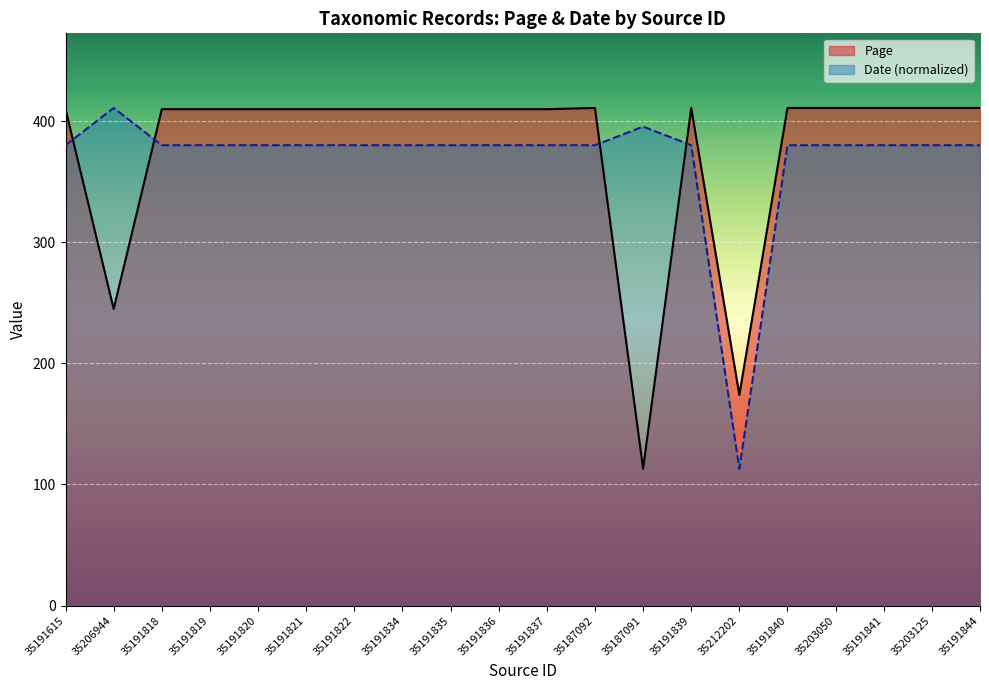

Which series has the widest spread of values?

Page